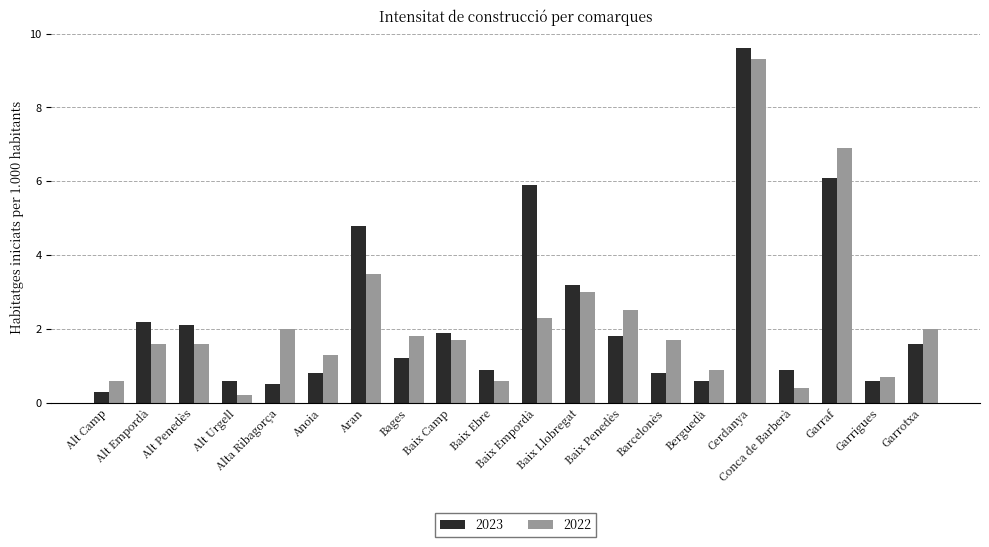

Count the number of data series in this chart.

2